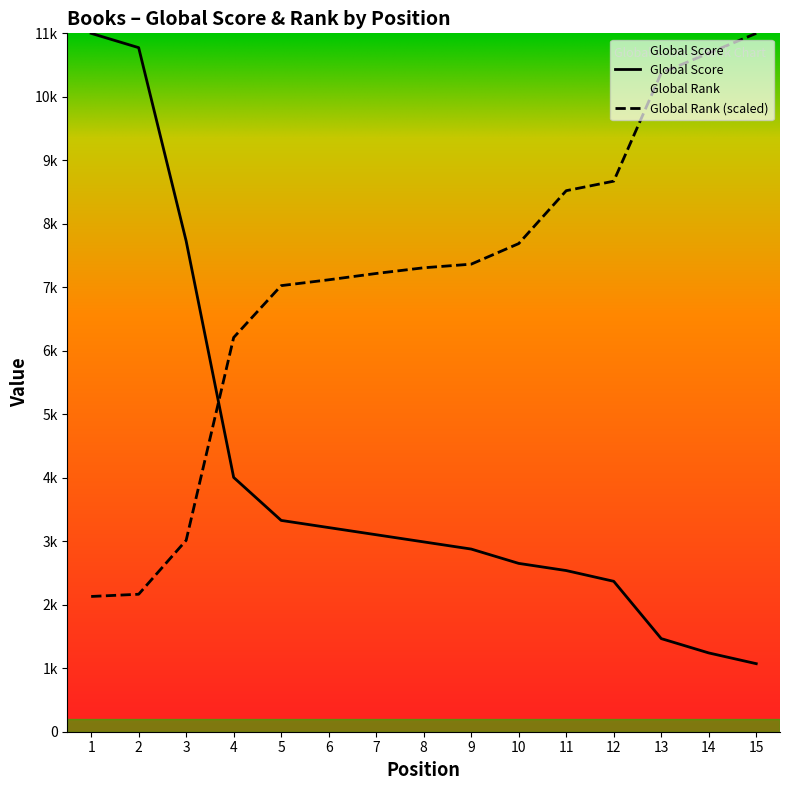

What is the approximate value of Global Rank (scaled) at 4?

6209.4